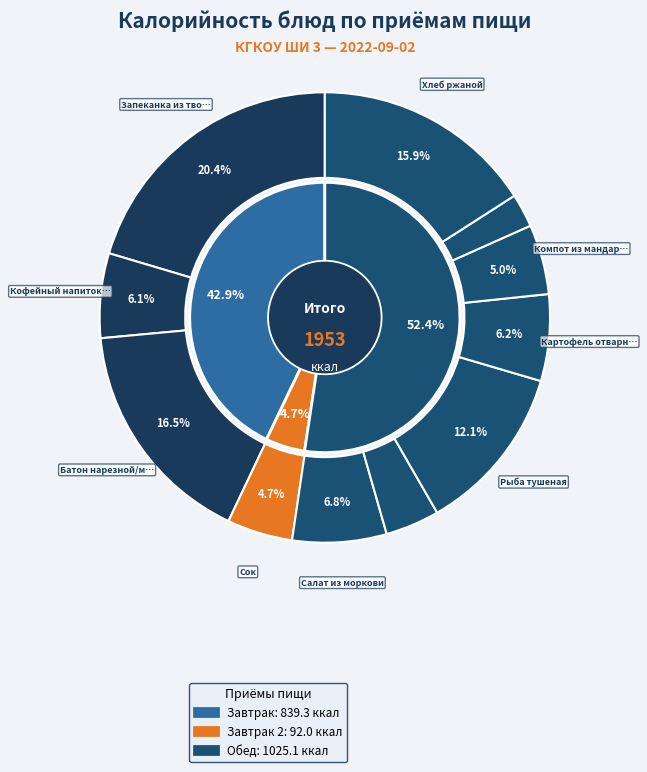

Between Компот из мандарин and Картофель отварной, which is larger?

Картофель отварной